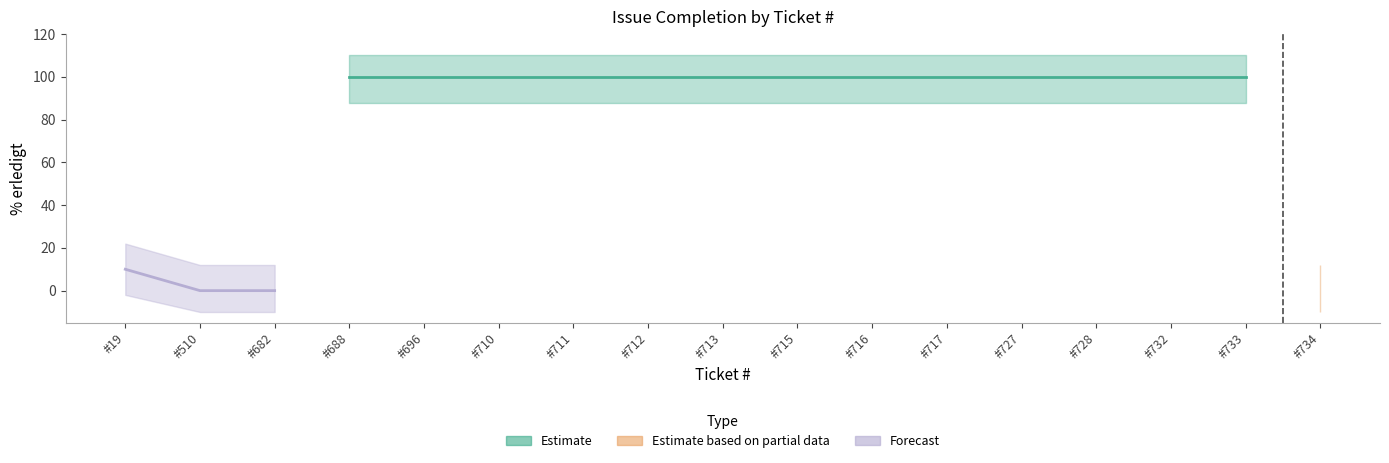

List the labels in order of value, smallest first.

#510, #682, #734, #19, #688, #696, #710, #711, #712, #713, #715, #716, #717, #727, #728, #732, #733